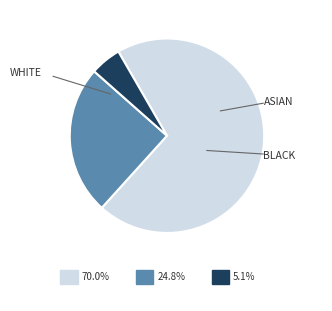

Does any single category account for the majority?

Yes